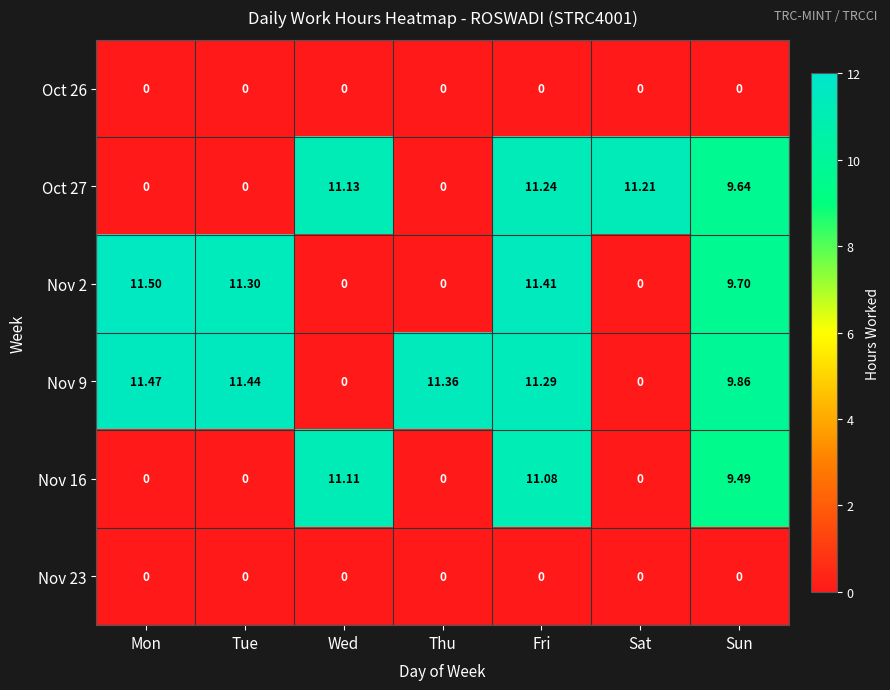

Which category has the highest value across all series?

Mon